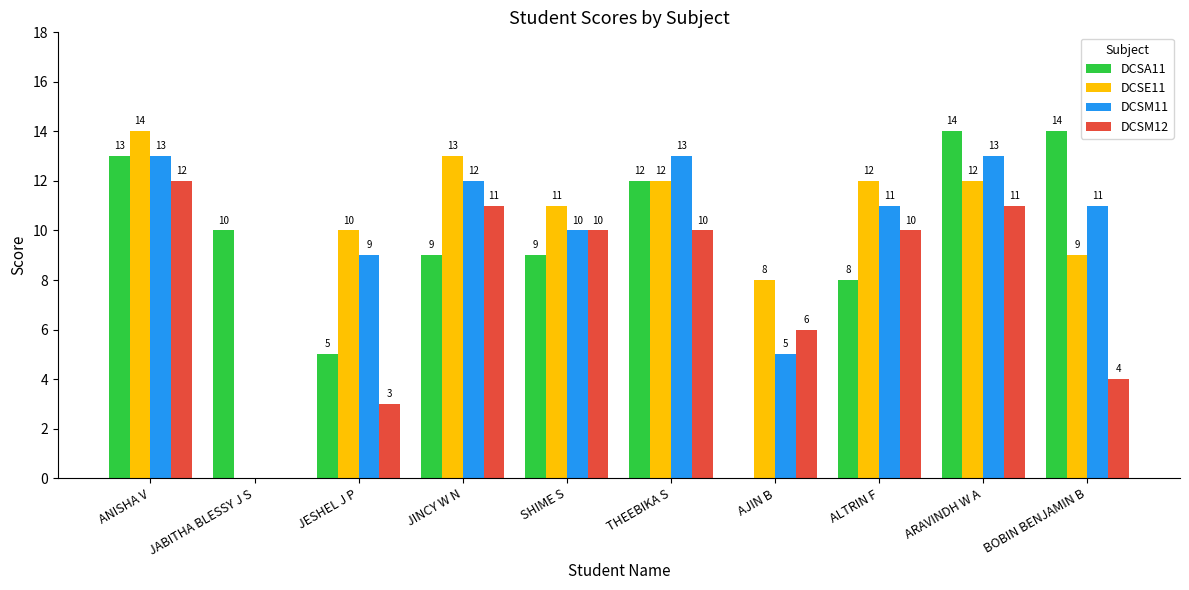

At which category is the sum across all series the highest?

ANISHA V